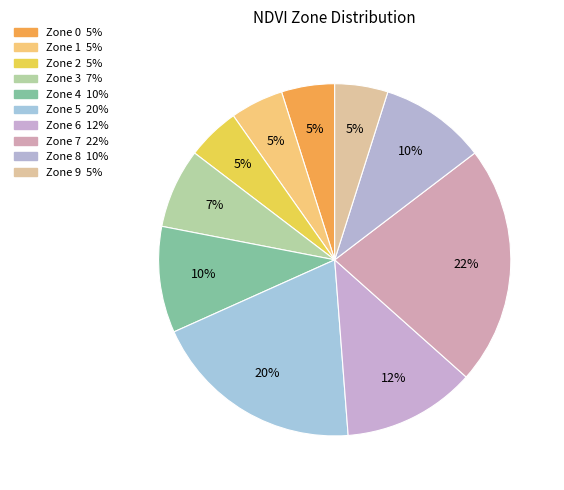

How many segments does this pie chart have?

10